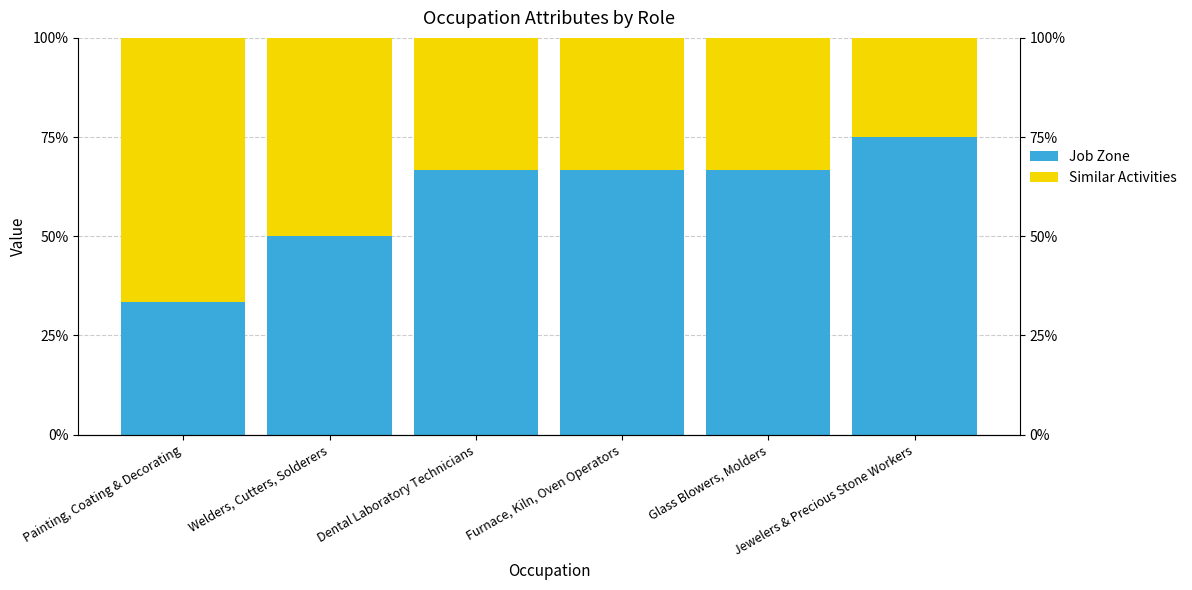

The value of Job Zone at Painting, Coating & Decorating is 33.3. True or false?

True